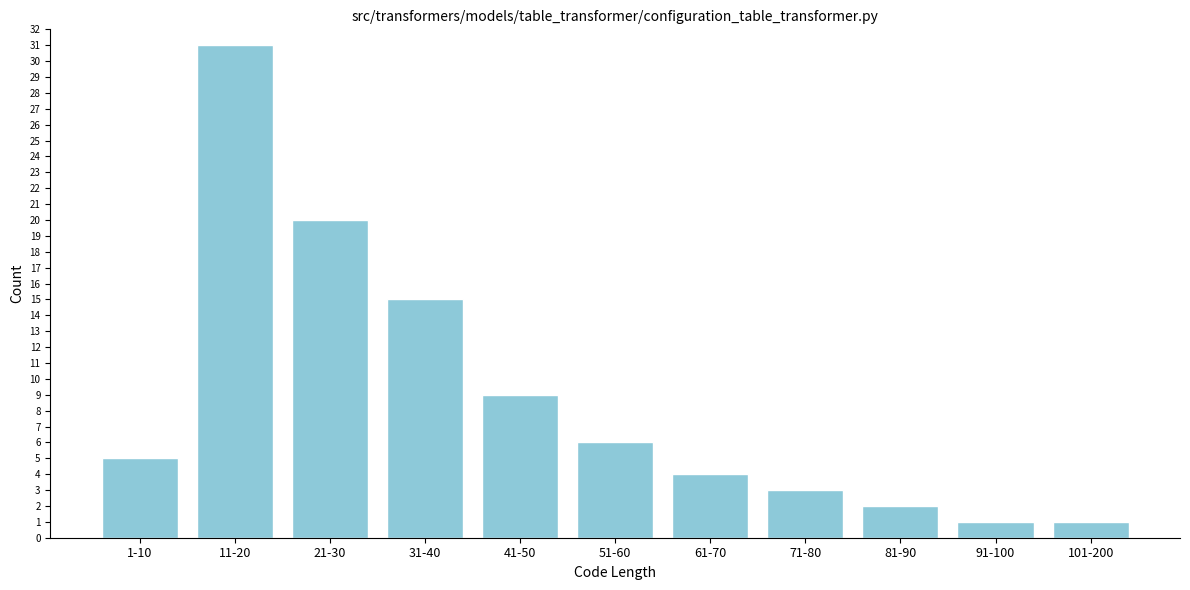

Reading right to left, list all the values displayed in this chart.

1	1	2	3	4	6	9	15	20	31	5